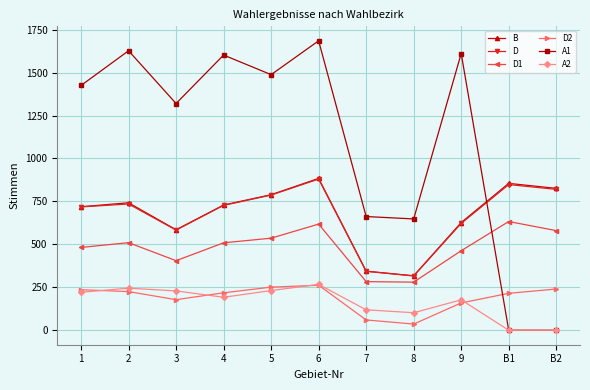

How many interior local valleys does the D2 series have?

2